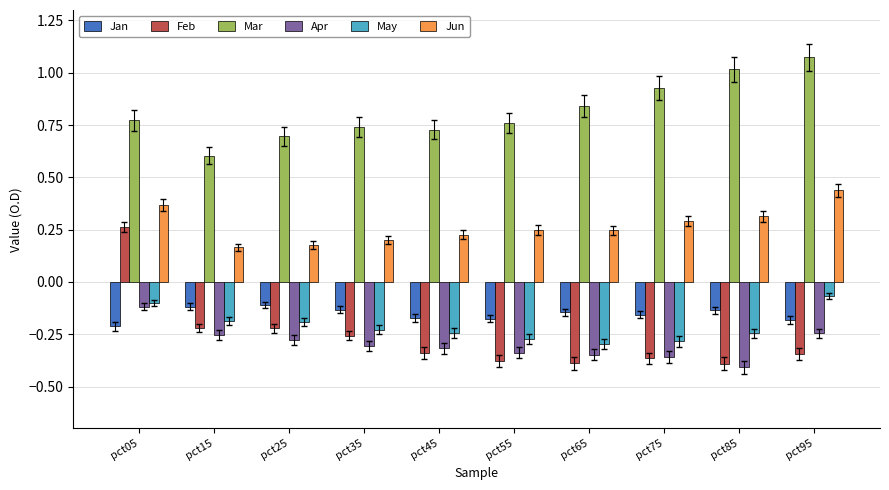

What are all the series names shown in the legend?

Jan, Feb, Mar, Apr, May, Jun